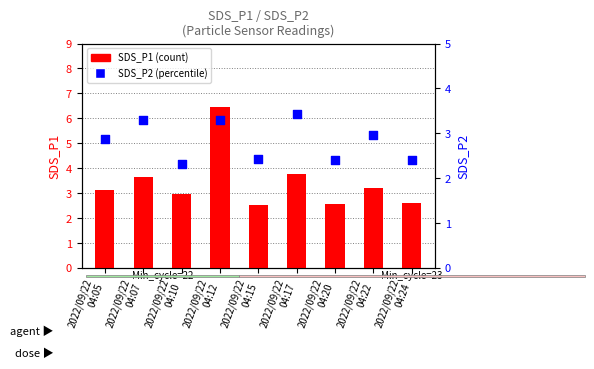

Which series contains the lowest Y value?

SDS_P2 (percentile rank)